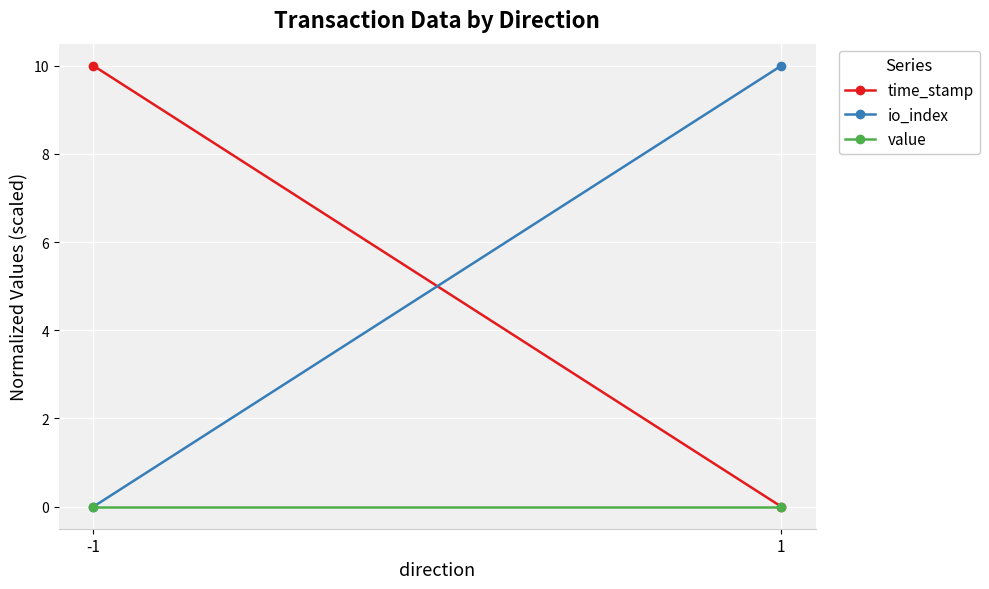

Between 1 and -1, which is larger?

-1